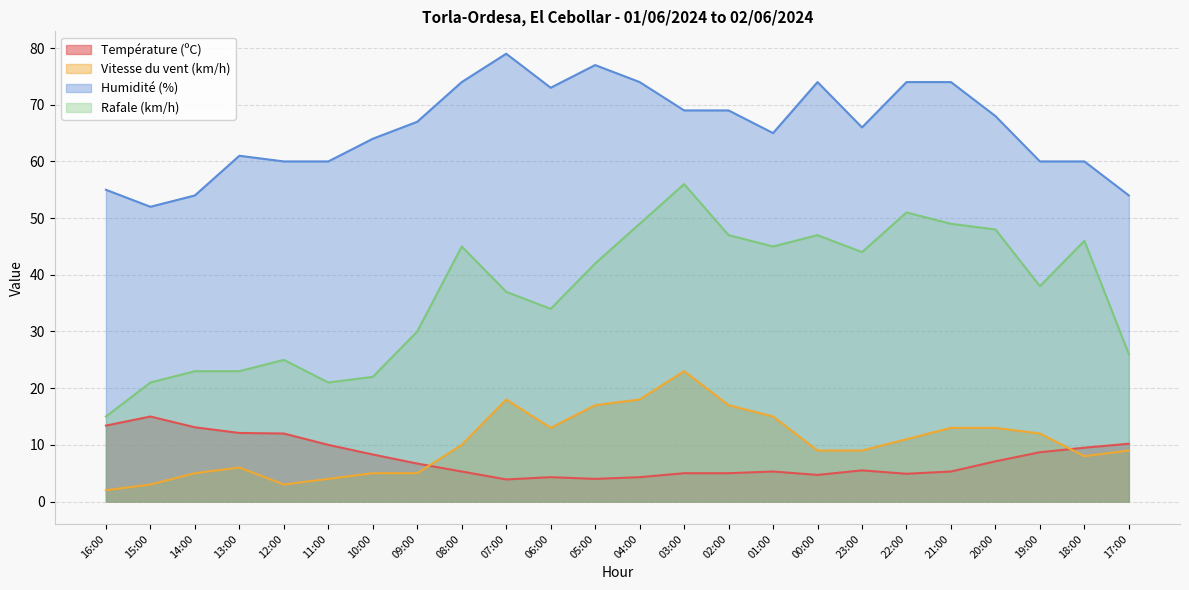

True or false: Humidité (%) and Vitesse du vent (km/h) intersect in this chart.

False